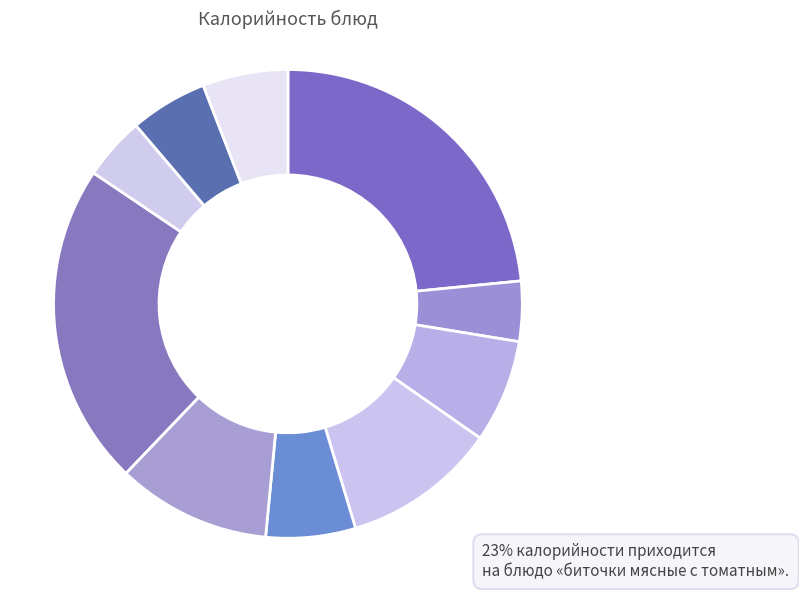

Does any single category account for the majority?

No